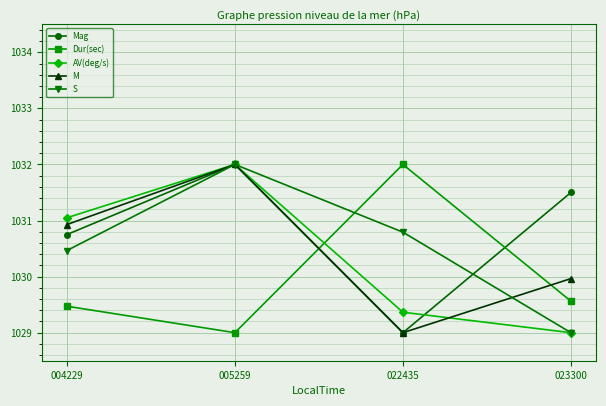

The value of M at 022435 is 1029.0. True or false?

True